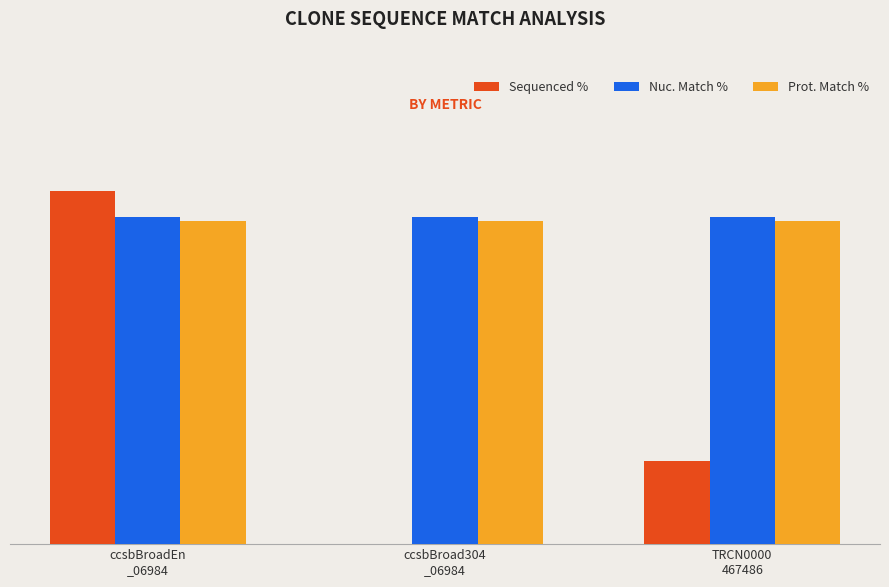

What are all the series names shown in the legend?

Sequenced %, Nuc. Match %, Prot. Match %